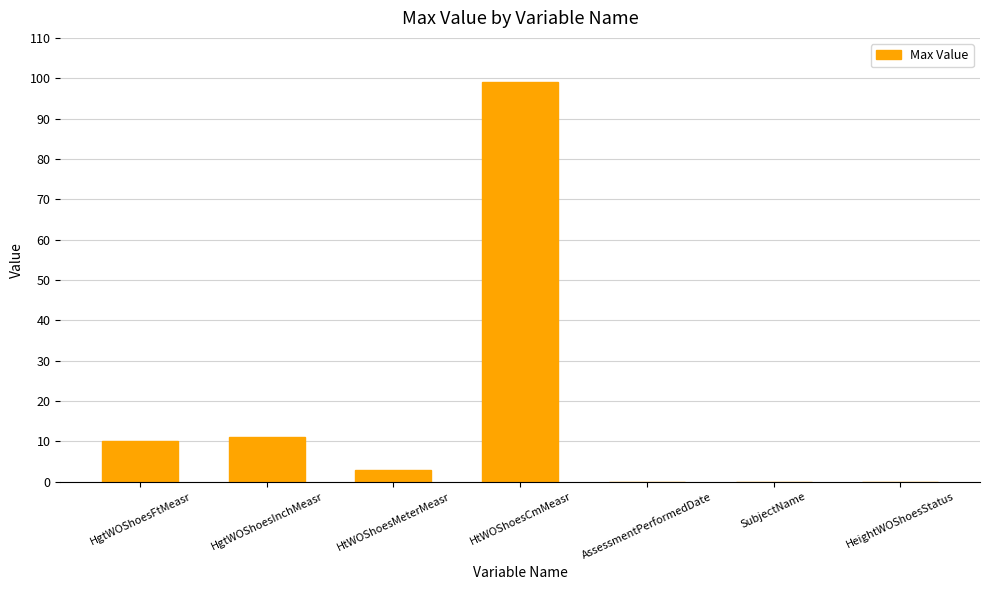

What is the sum of the values at HeightWOShoesStatus and HtWOShoesCmMeasr?

99